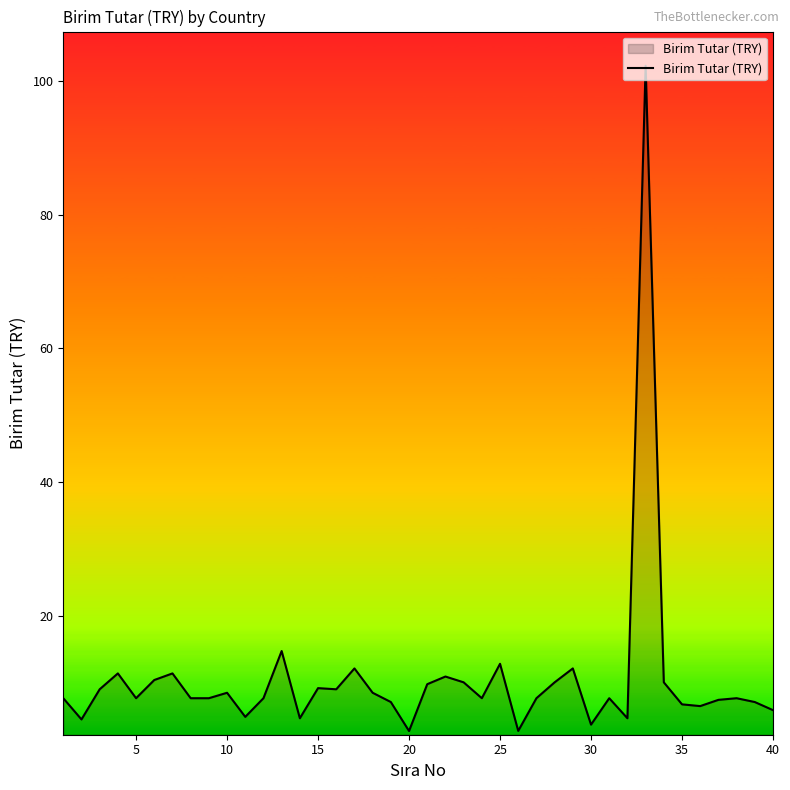

What is the smallest value displayed?

2.8